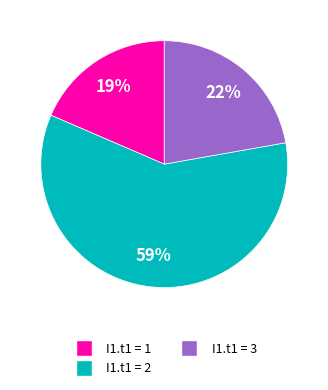

Is there a majority slice in this chart?

Yes